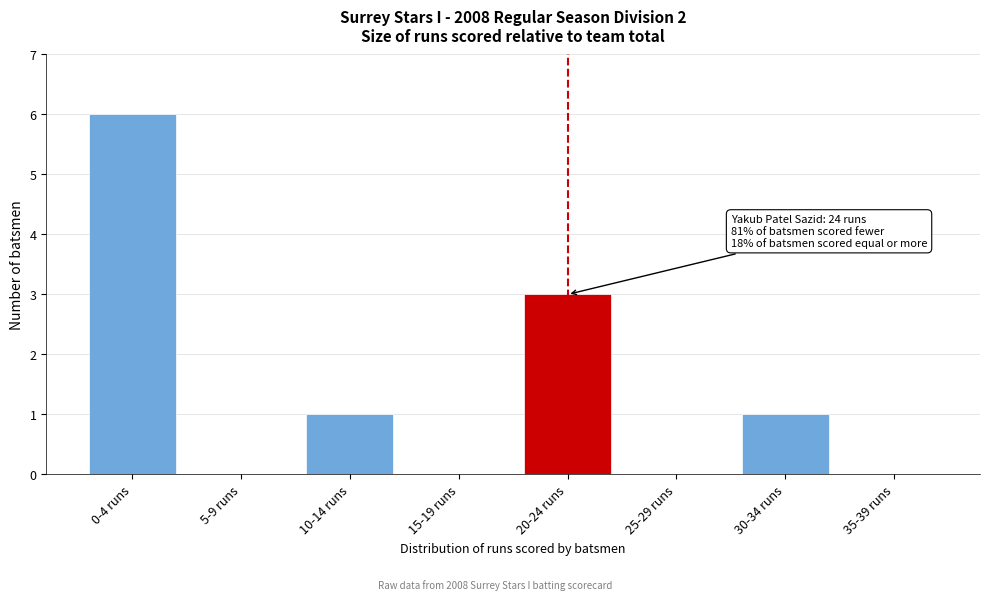

Reading left to right, list all the values displayed in this chart.

0-4 runs=6	5-9 runs=0	10-14 runs=1	15-19 runs=0	20-24 runs=3	25-29 runs=0	30-34 runs=1	35-39 runs=0